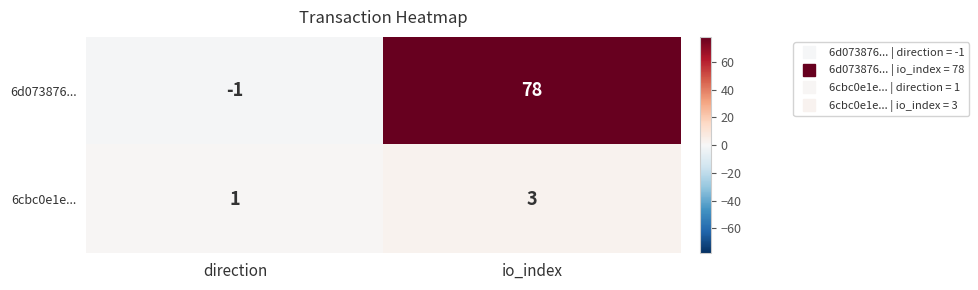

Reading left to right, extract all data points from this chart.

6d073876...: -1	78
6cbc0e1e...: 1	3